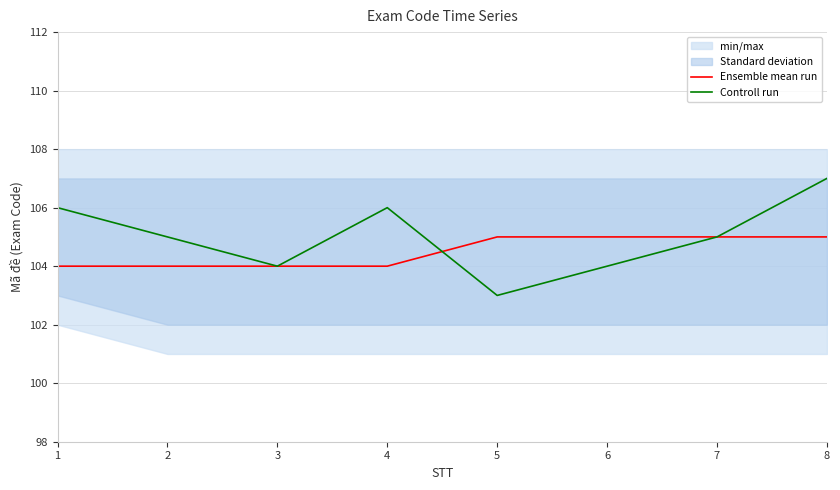

Which label corresponds to the largest value in the chart?

8